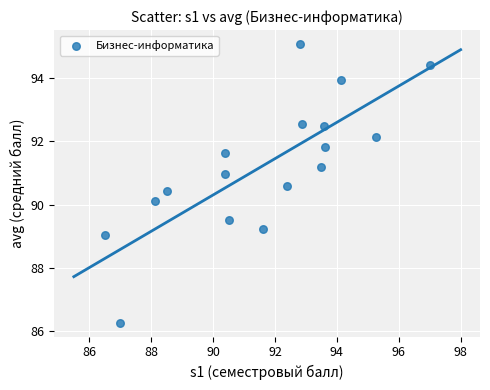

What is the range of Y values (max minus min)?

8.8